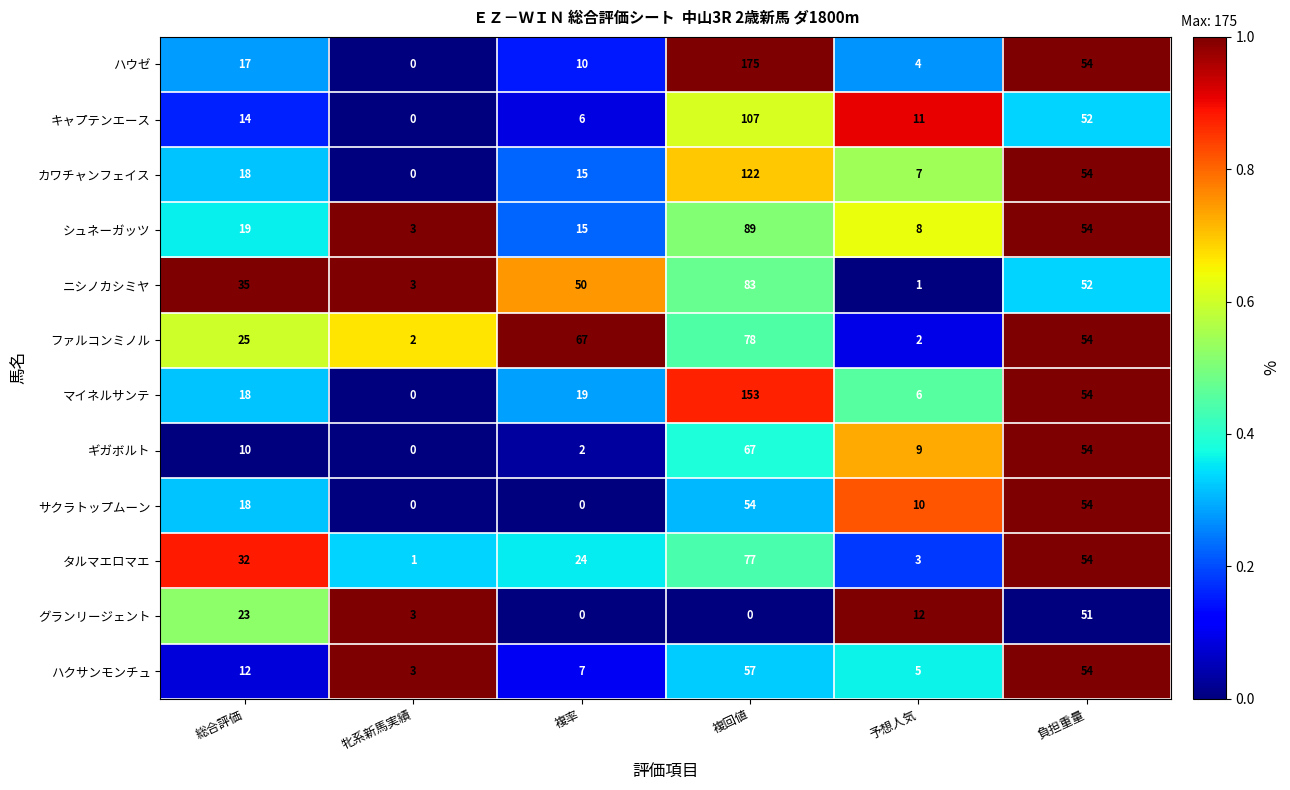

Rank the series by their maximum value, from lowest to highest.

グランリージェント, サクラトップムーン, ハクサンモンチュ, ギガボルト, タルマエロマエ, ファルコンミノル, ニシノカシミヤ, シュネーガッツ, キャプテンエース, カワチャンフェイス, マイネルサンテ, ハウゼ